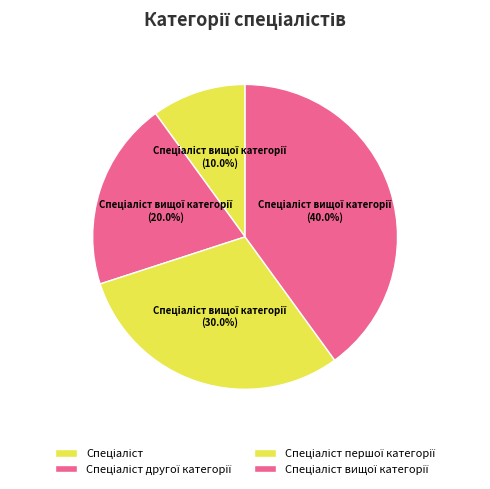

What is the change in value from Спеціаліст другої категорії to Спеціаліст першої категорії?

+1